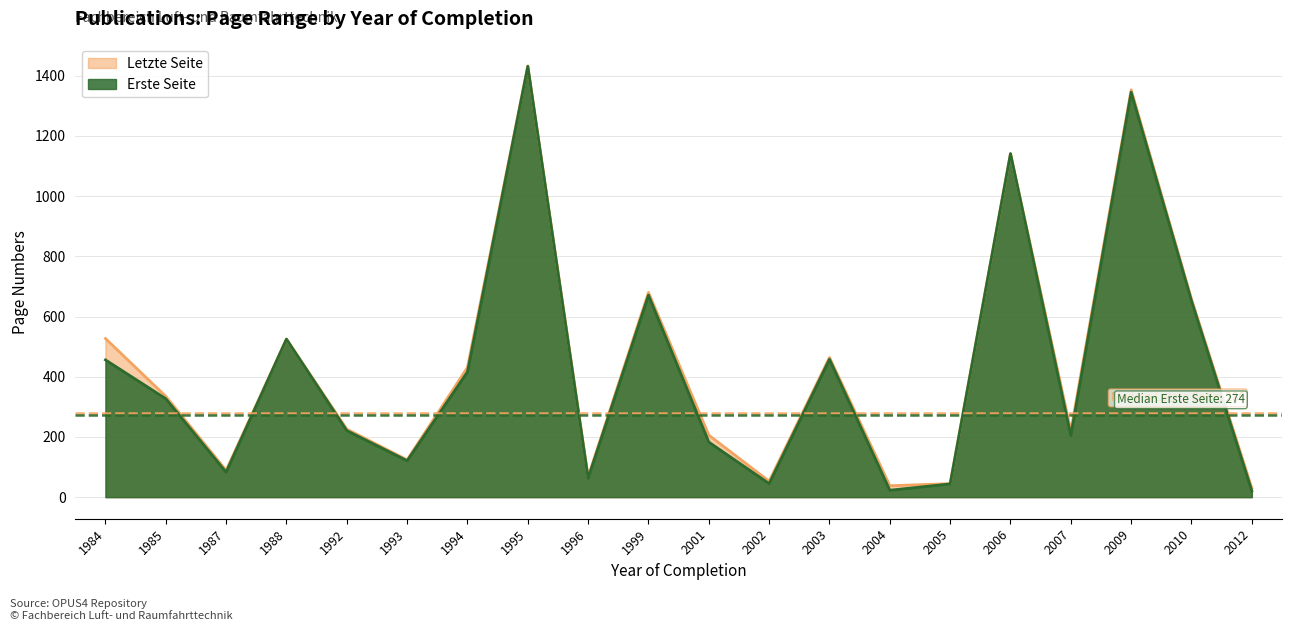

What value does the Erste Seite series have at 1993, to the nearest 50?

100